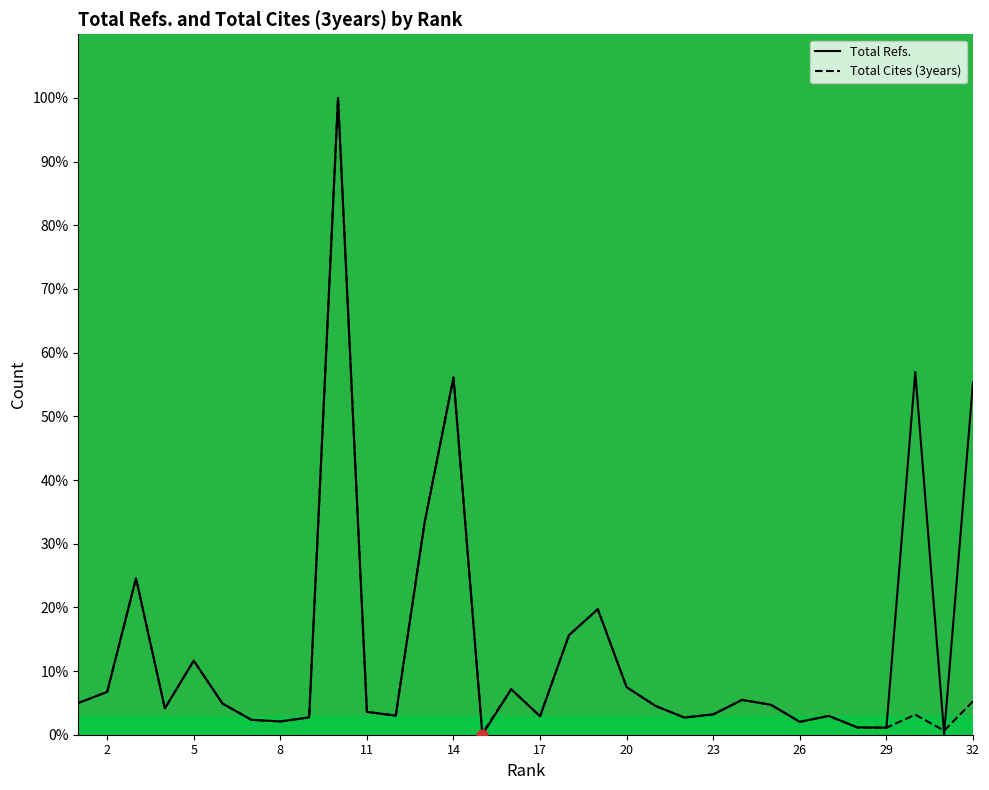

Which series contains the highest Y value?

Total Refs.